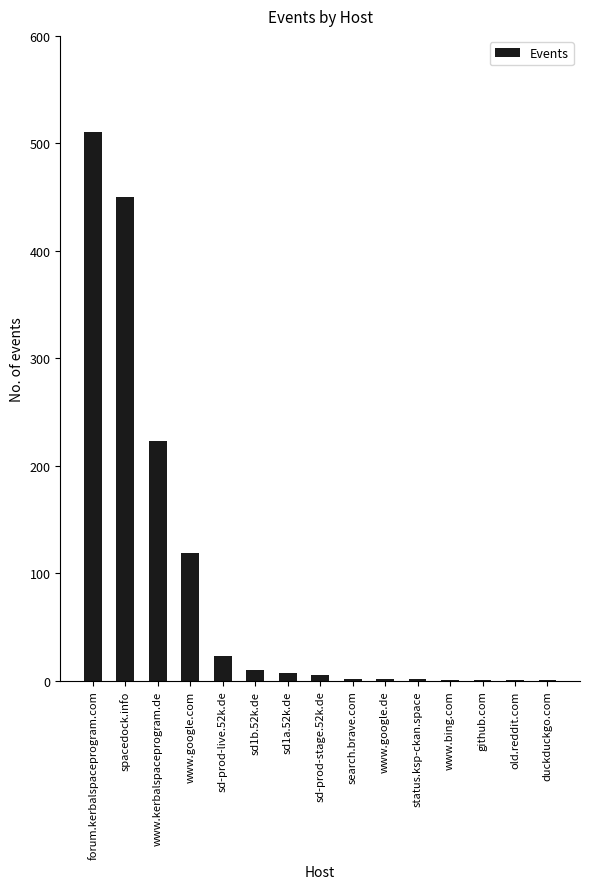

What is the sum of the values at sd-prod-live.52k.de and sd1a.52k.de?

30